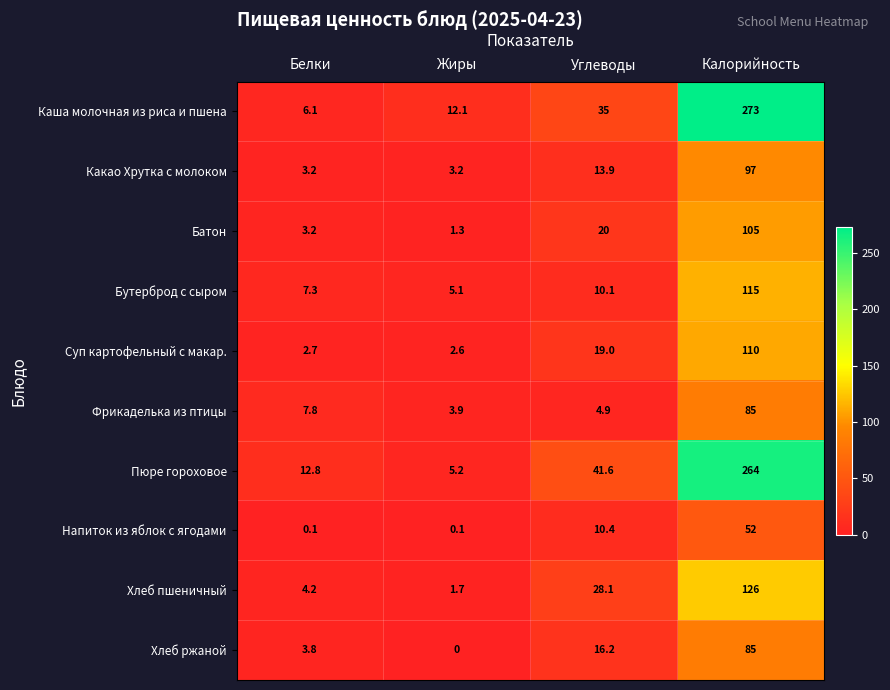

How many values in the Каша молочная из риса и пшена series are below 35?

2